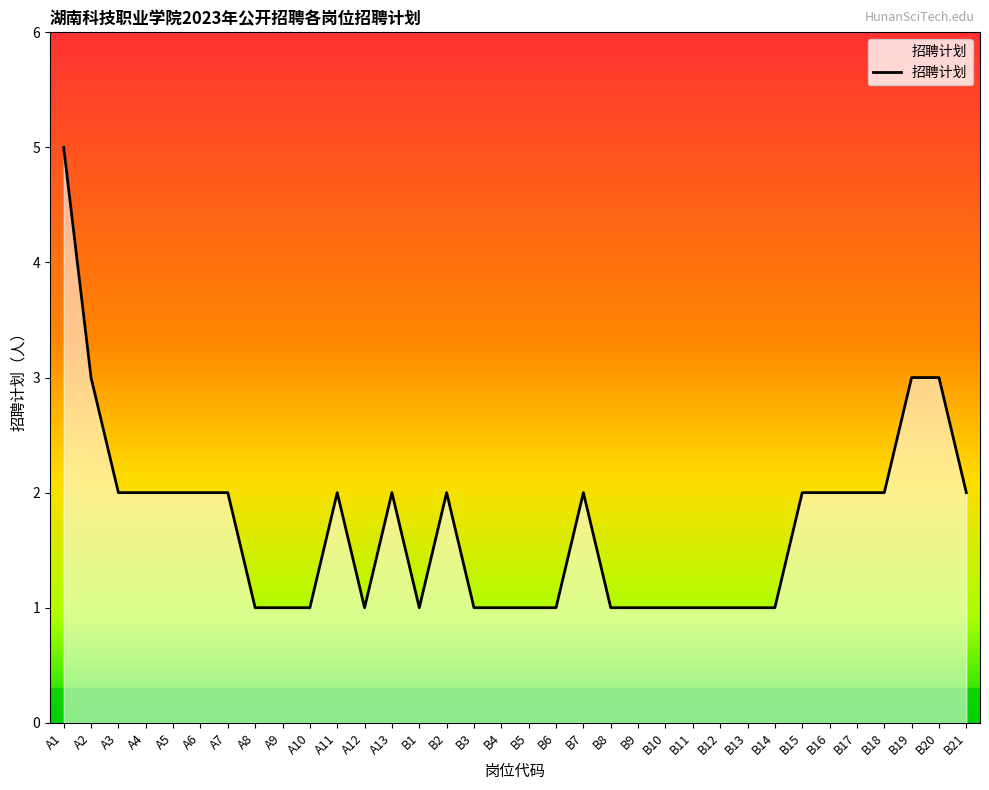

True or false: the data shows 2 at B5.

False